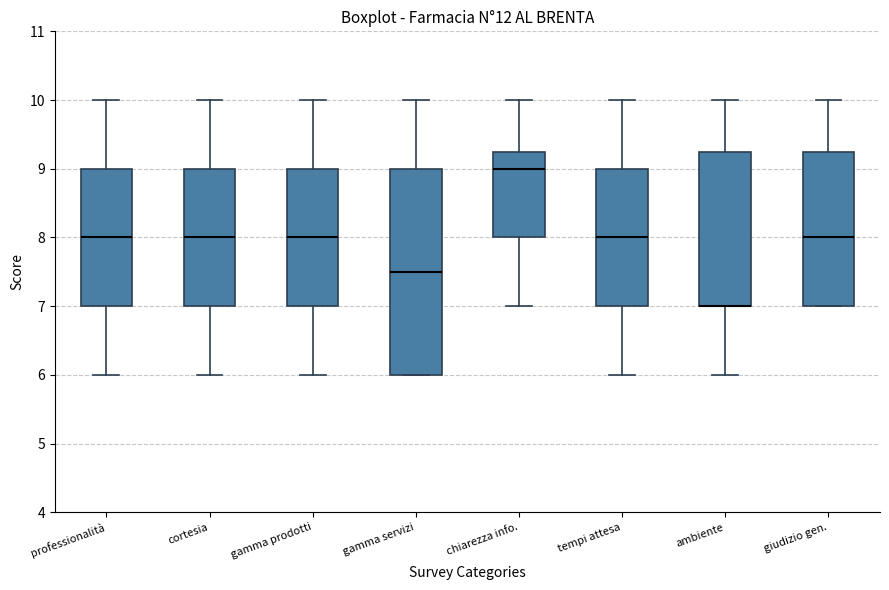

Reading left to right, read every box against the y-axis: the position of its median line, the range the box covers, and the ends of its whiskers. The values are not printed on the chart, so give them approximately, as read against the axis.

professionalità: median 8.0, box 7.0 to 9.0, whiskers 6.0 to 10.0
cortesia: median 8.0, box 7.0 to 9.0, whiskers 6.0 to 10.0
gamma prodotti: median 8.0, box 7.0 to 9.0, whiskers 6.0 to 10.0
gamma servizi: median 7.5, box 6.0 to 9.0, whiskers 6.0 to 10.0
chiarezza info.: median 9.0, box 8.0 to 9.3, whiskers 7.0 to 10.0
tempi attesa: median 8.0, box 7.0 to 9.0, whiskers 6.0 to 10.0
ambiente: median 7.0 (drawn on the box's lower edge), box 7.0 to 9.3, whiskers 6.0 to 10.0
giudizio gen.: median 8.0, box 7.0 to 9.3, whiskers 7.0 to 10.0